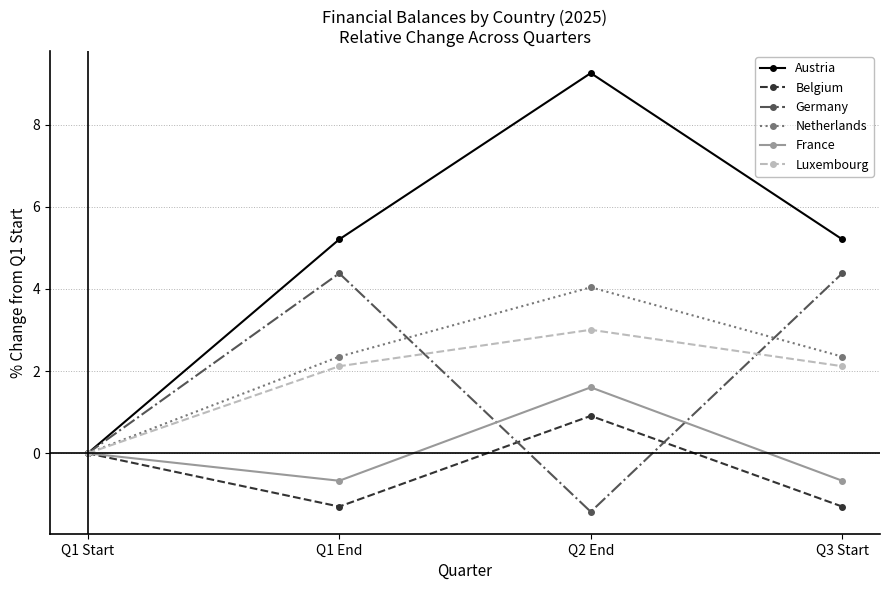

At how many categories does at least one series exceed 2?

3